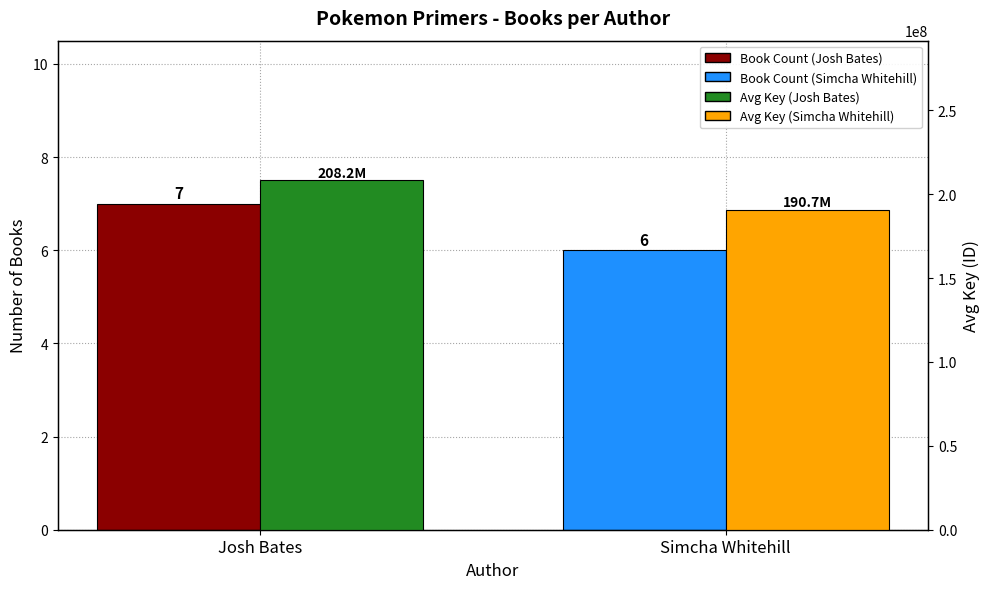

What is the total value across all series at Simcha Whitehill?

190655406.4